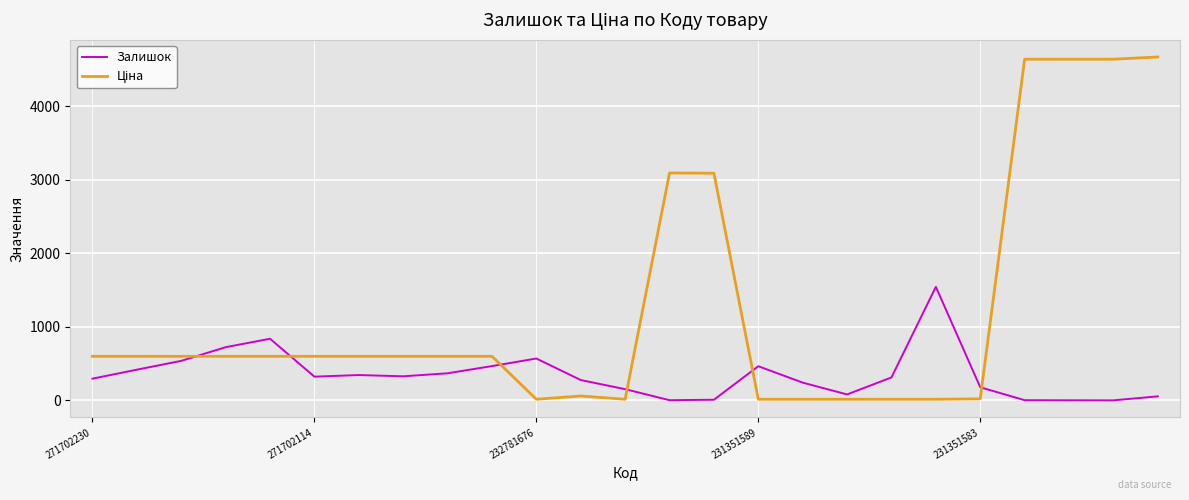

What is the difference between the maximum and minimum values in the Залишок series?

1544.0